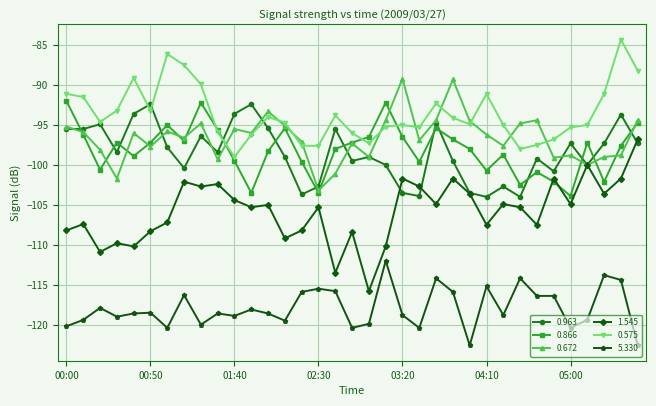

True or false: 5.330 and 0.672 intersect in this chart.

False